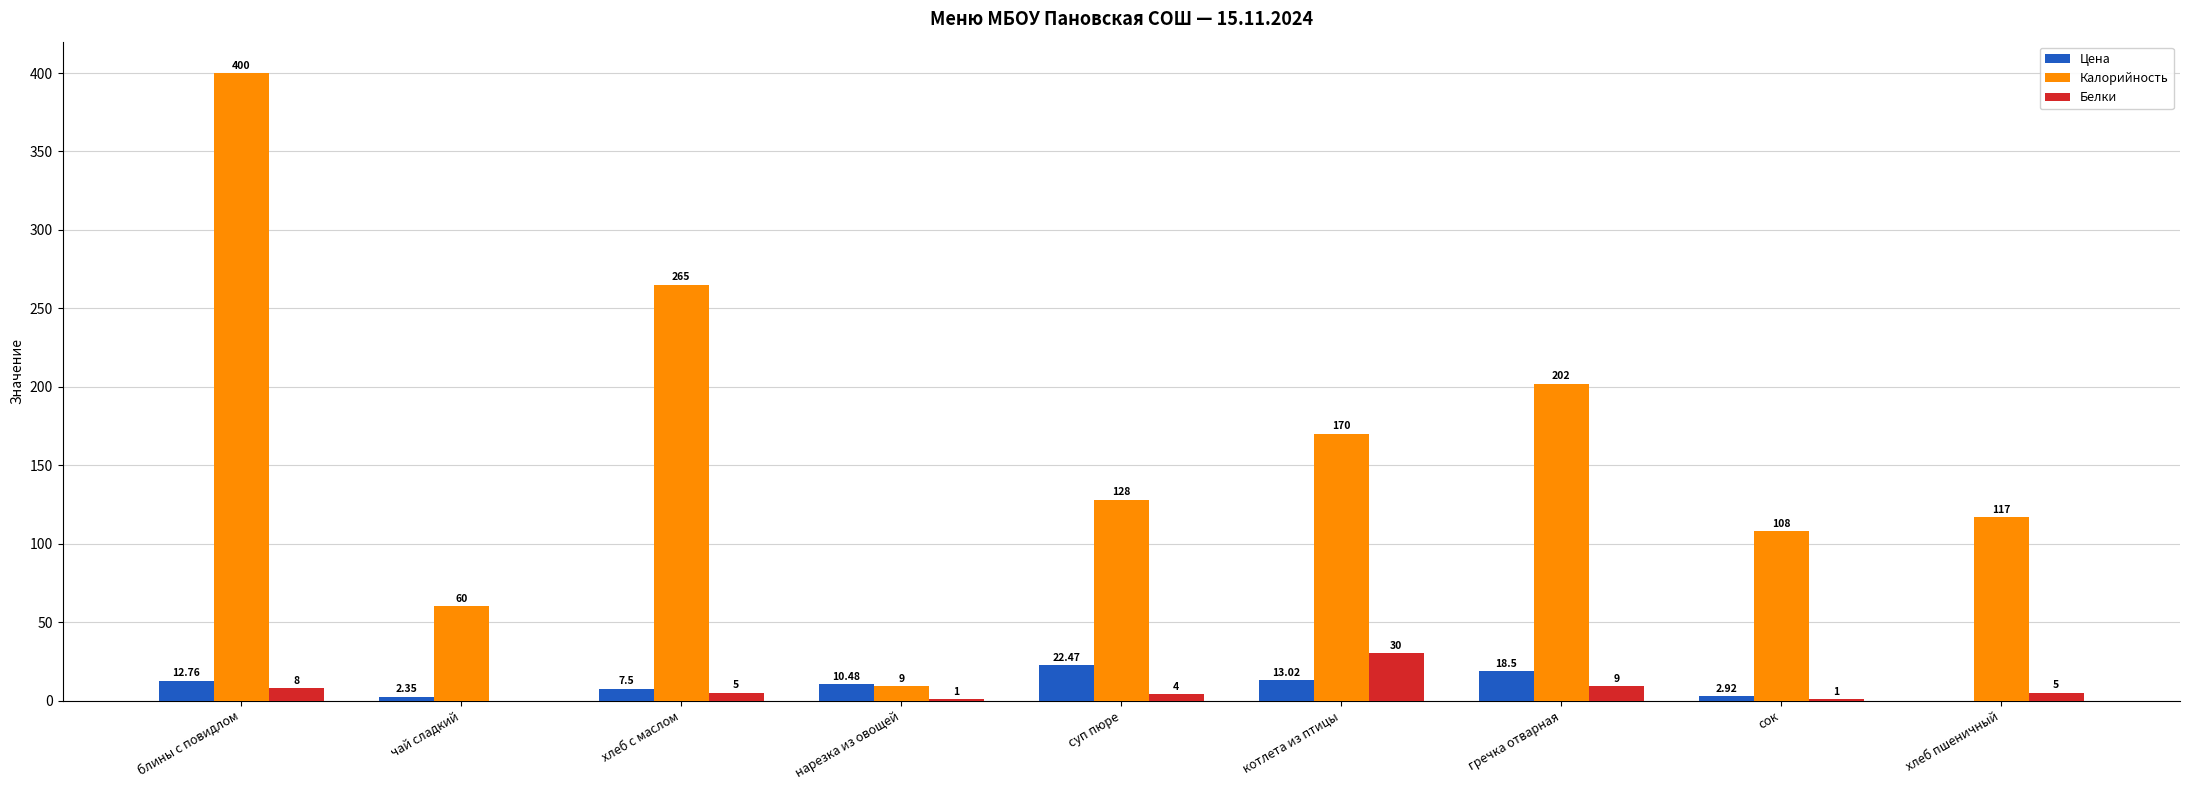

Which series has the largest total across all categories?

Калорийность